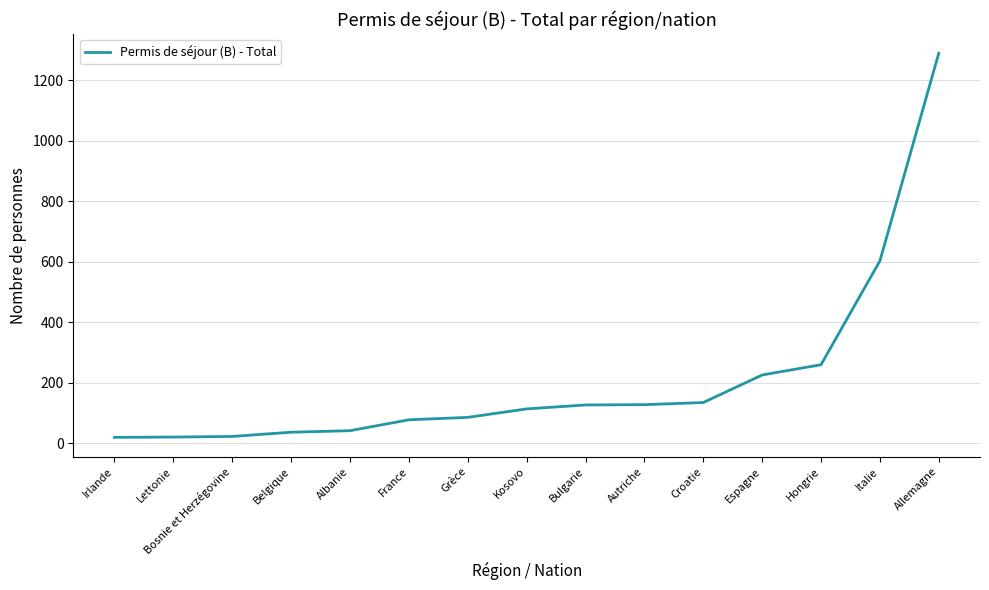

What is the difference between the maximum and minimum values?

1269